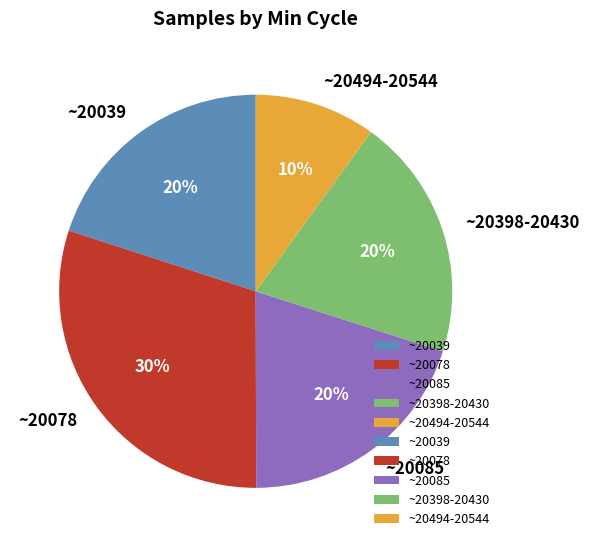

Which slice is the largest?

~20078